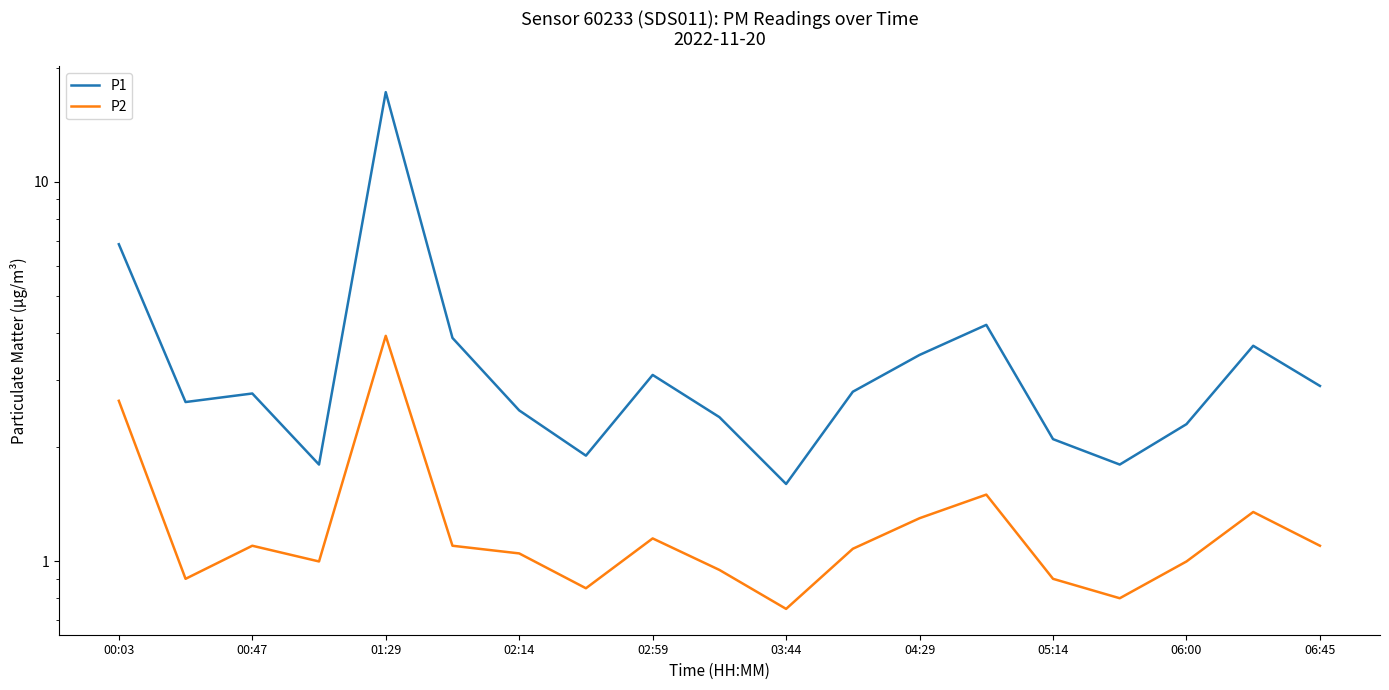

Is this an area chart (filled region under the line)?

No